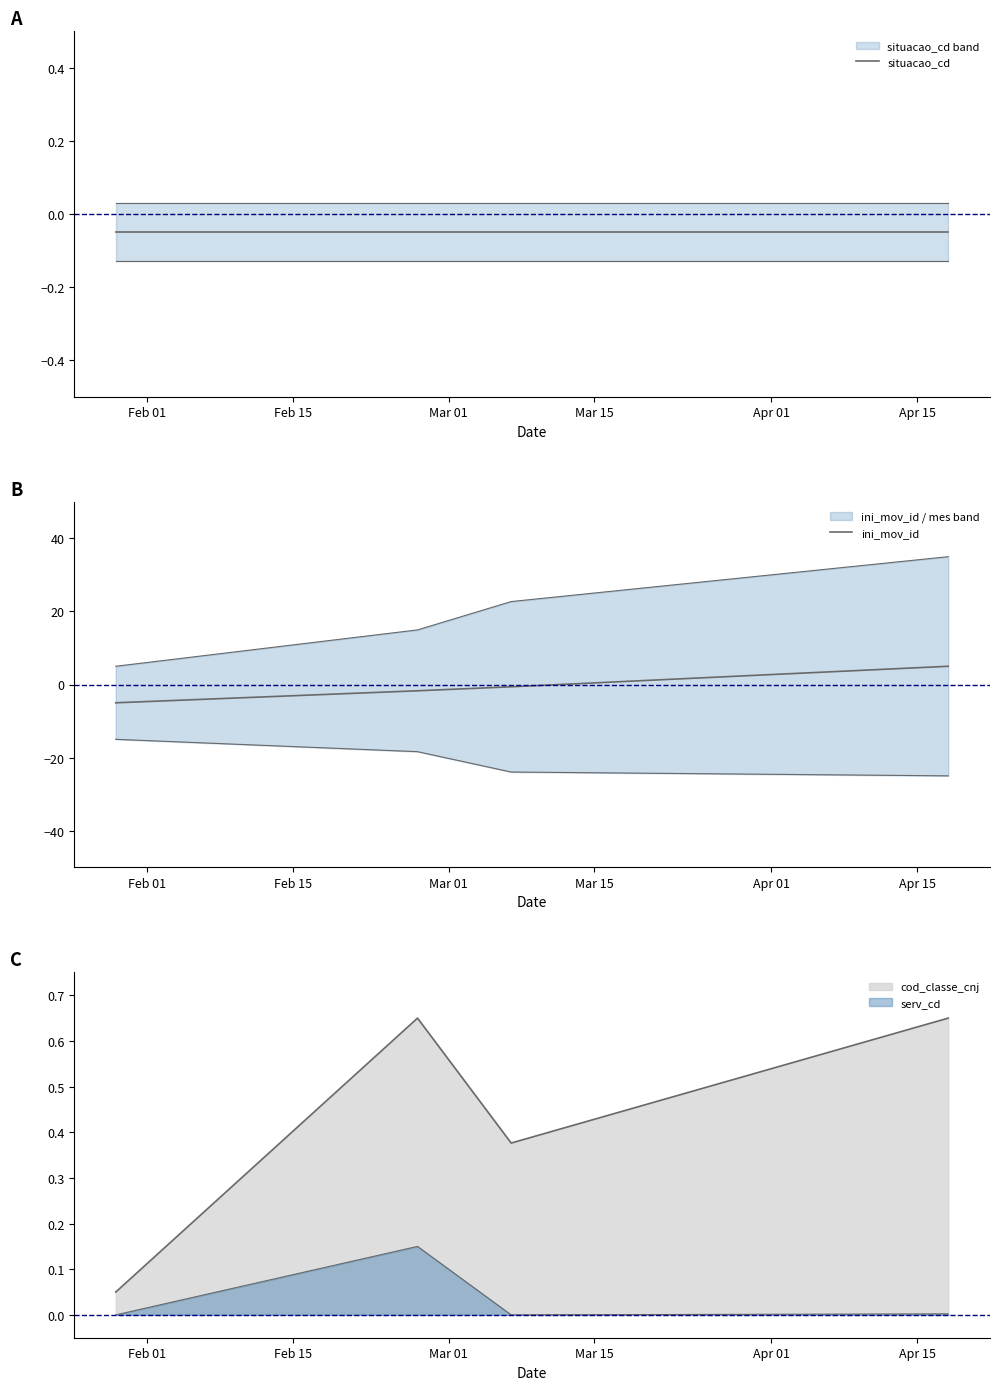

True or false: ini_mov_id has more than 2 interior local peaks.

False